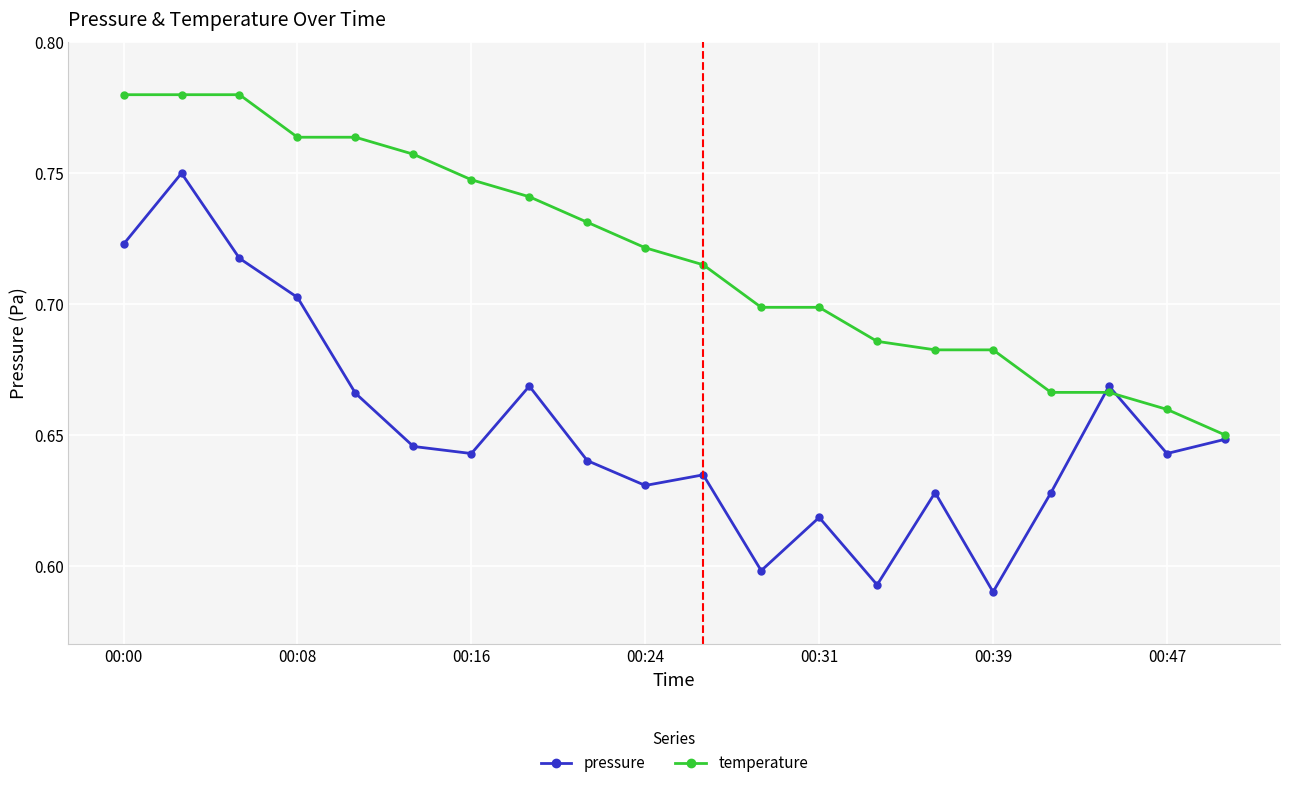

True or false: pressure has more than 0 points higher than both neighbors.

True